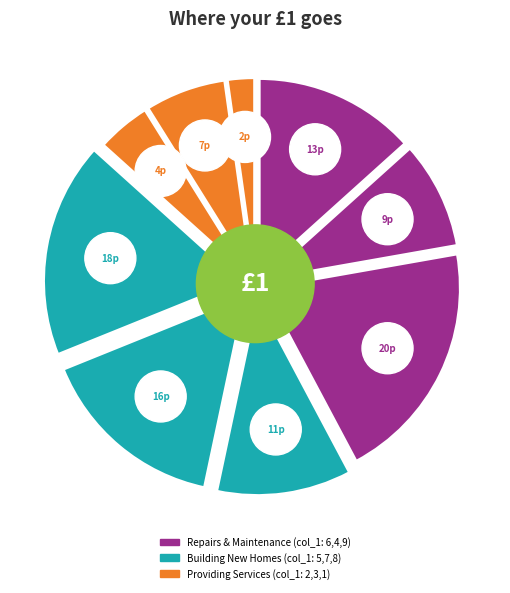

What is the total percentage of 9 and 7?

35.6%